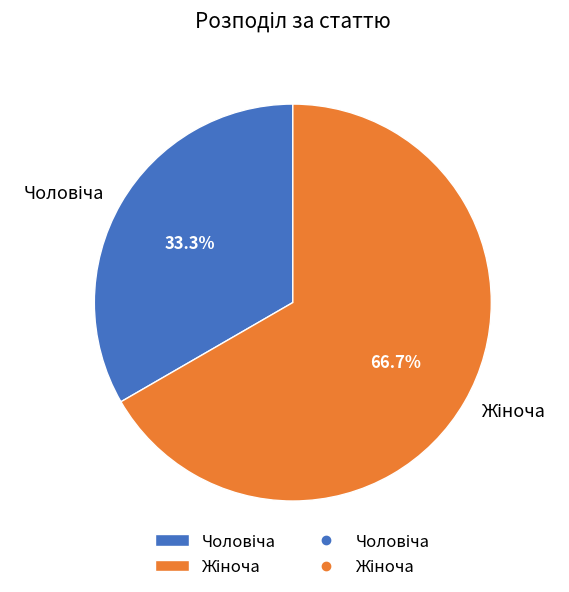

Does any single category account for the majority?

Yes